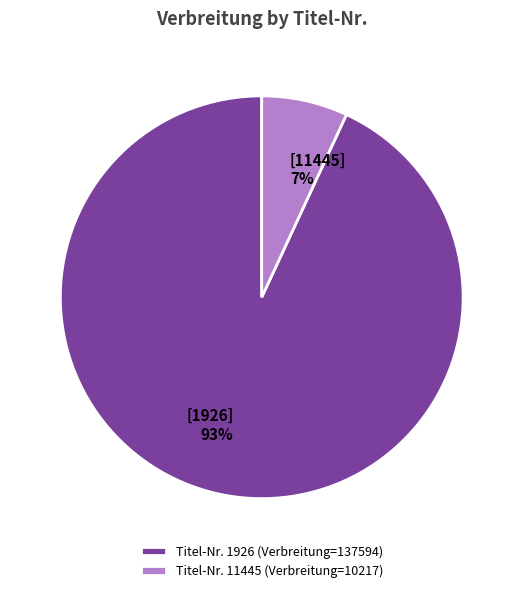

Which slice represents more than half of the pie?

Titel-Nr. 1926 (Verbreitung=137594)